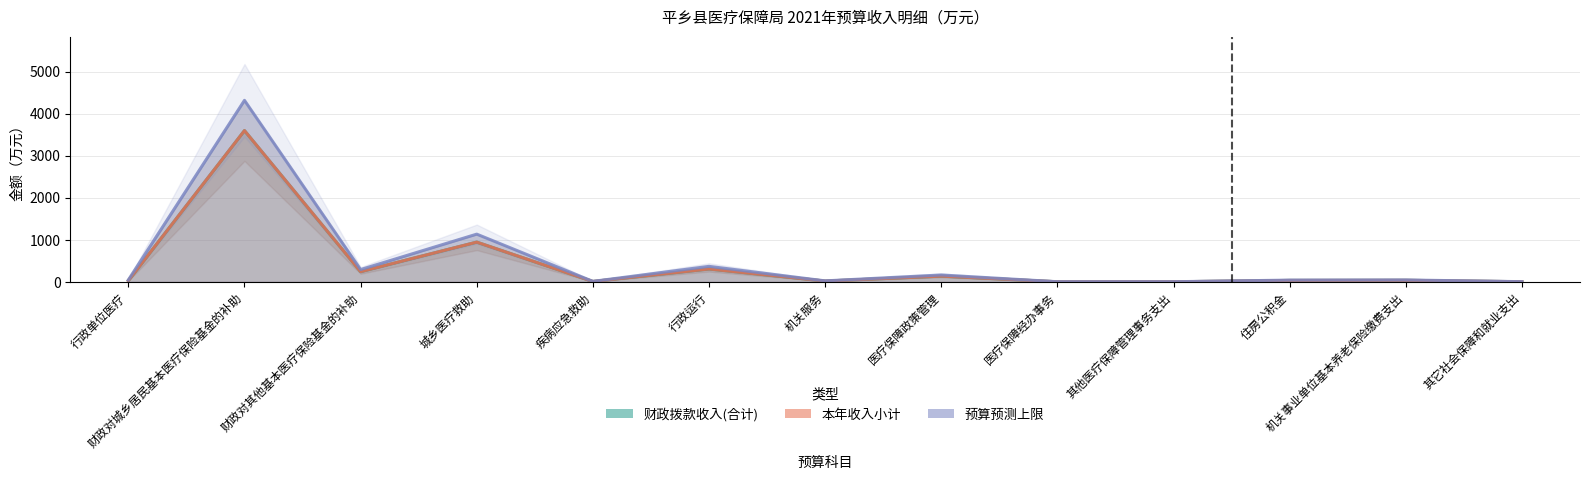

What is the minimum value for 财政拨款收入(合计)?

5.0